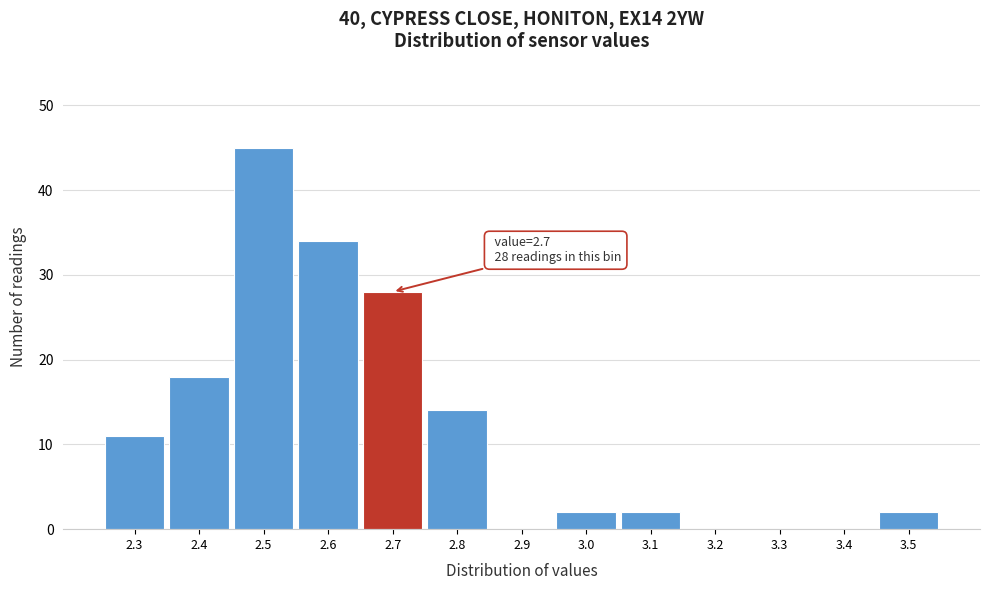

Reading right to left, transcribe all the data shown in this chart.

3.5=2	3.4=0	3.3=0	3.2=0	3.1=2	3.0=2	2.9=0	2.8=14	2.7=28	2.6=34	2.5=45	2.4=18	2.3=11